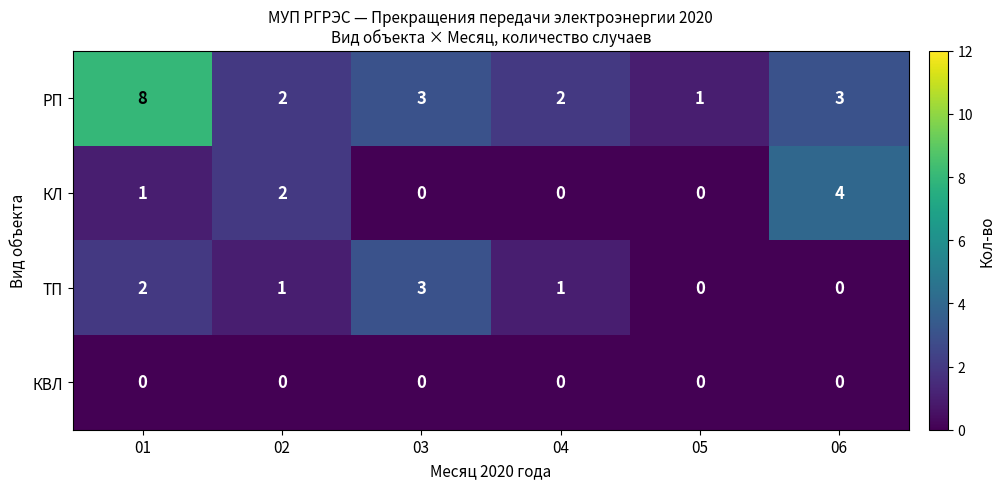

What is the approximate value of КЛ at 06?

4